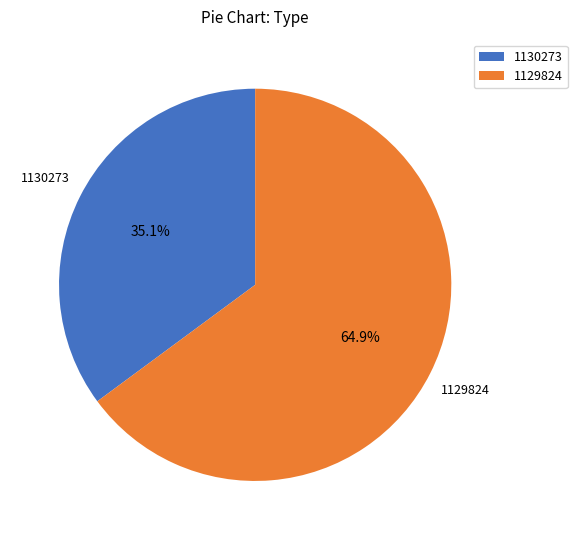

To the nearest percent, what is the average slice percentage?

50%